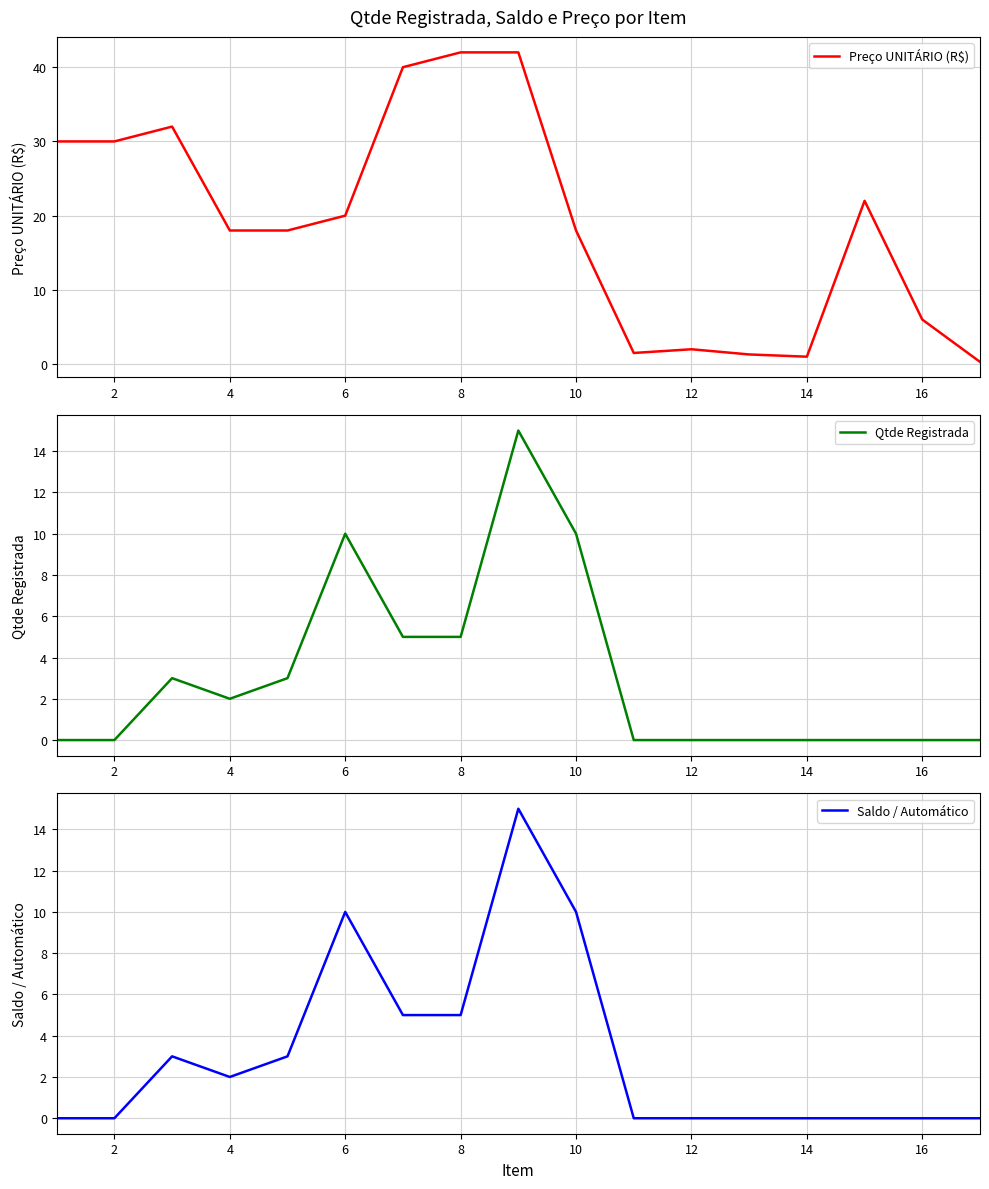

What is the greatest value displayed?

42.0